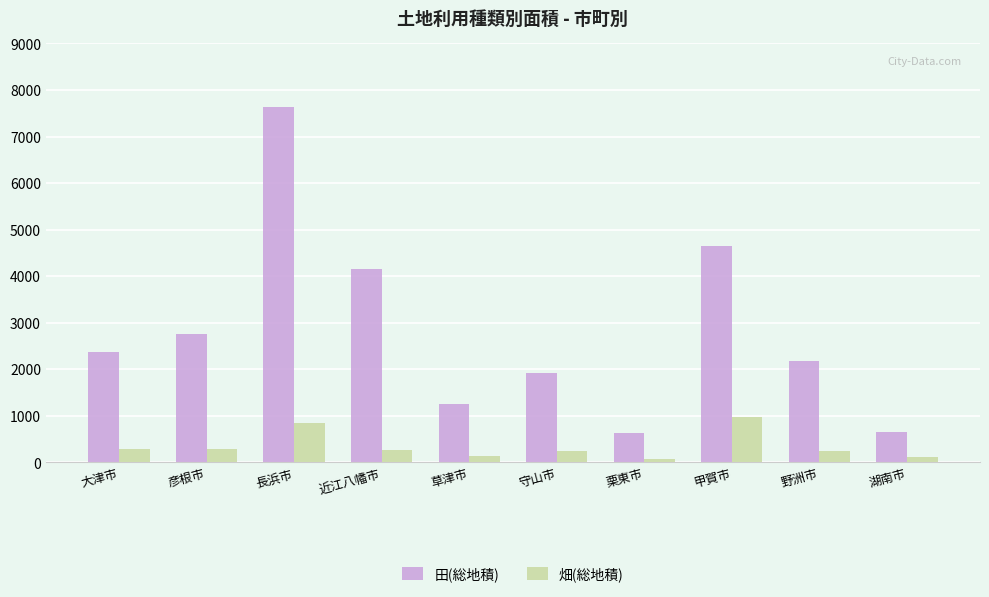

The value of 田(総地積) at 栗東市 is 623. True or false?

True